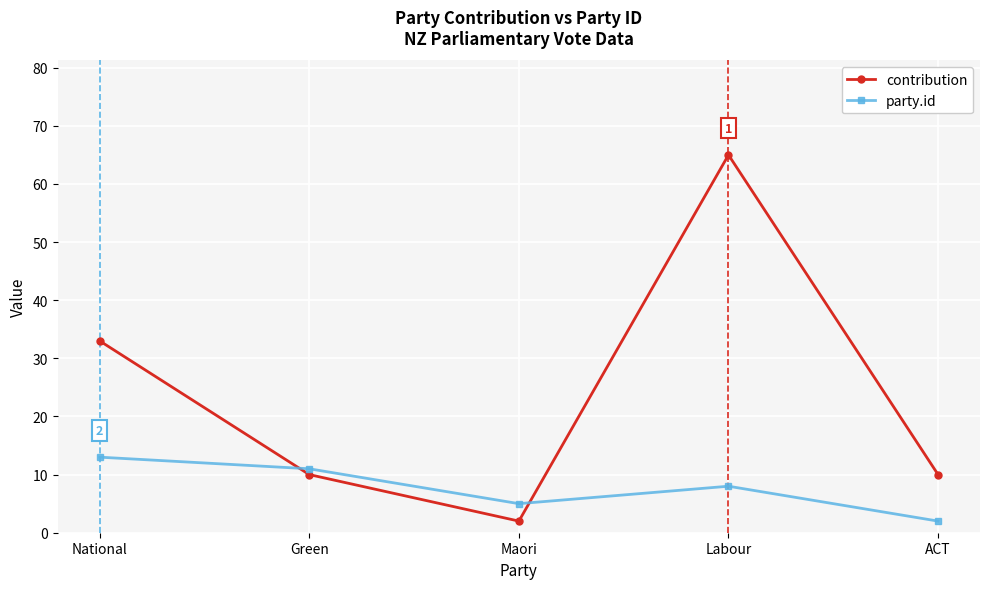

Count the number of data series in this chart.

2